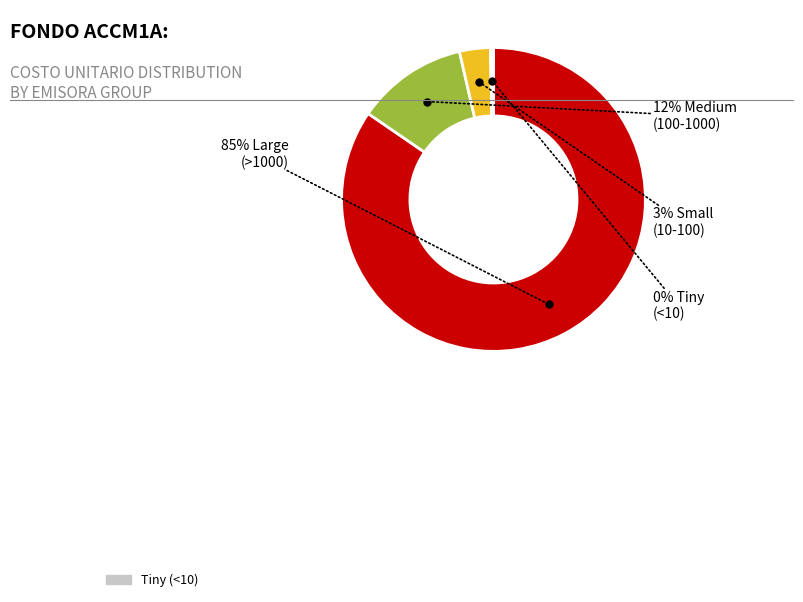

Is there any slice that represents more than half of the pie?

Yes